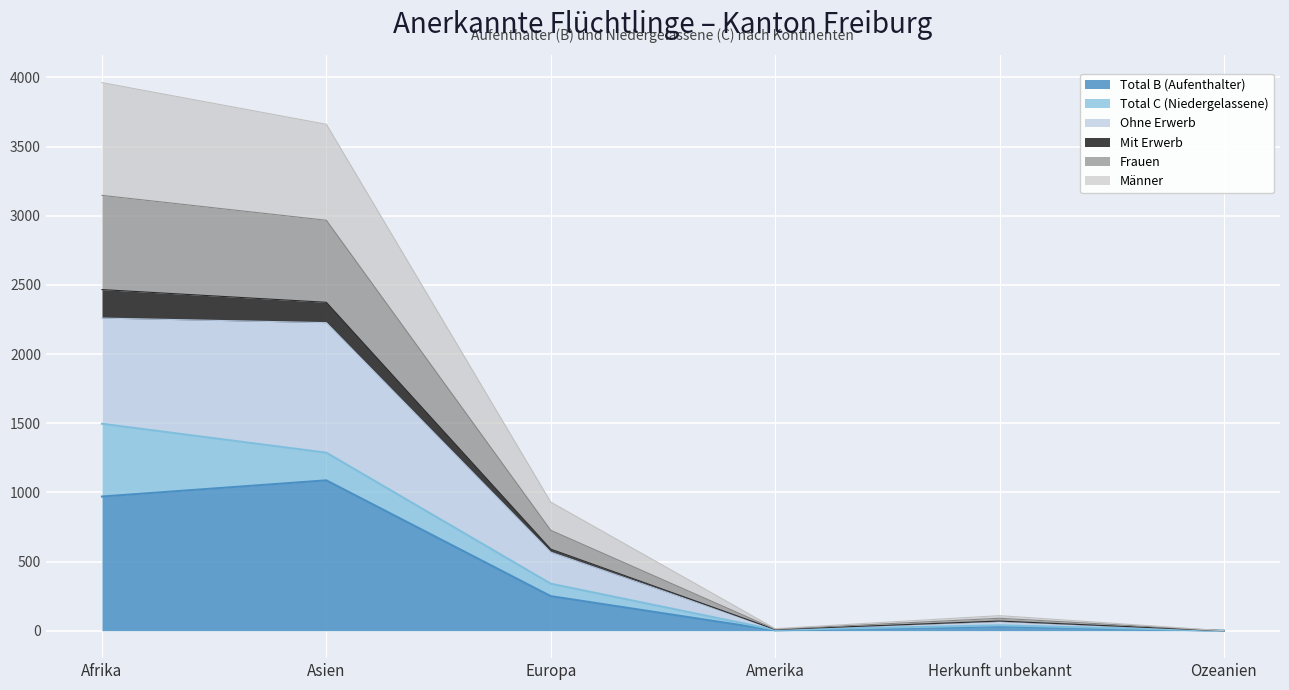

Is the value of Total B (Aufenthalter) at Europa greater than the value of Mit Erwerb at Ozeanien?

Yes